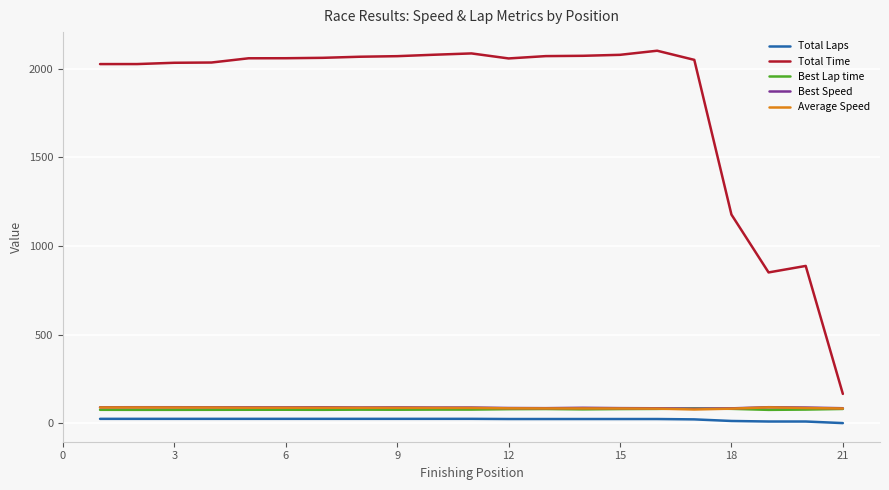

Which series has the largest range (max minus min)?

Total Time